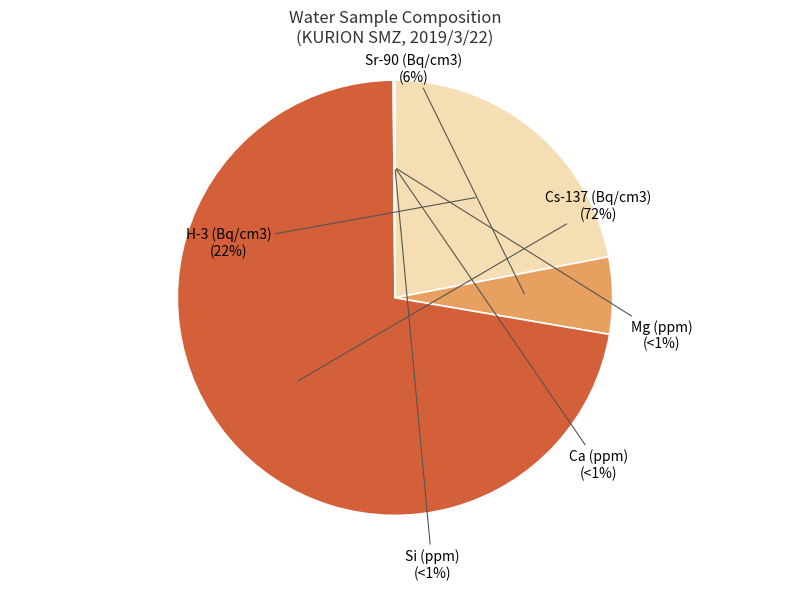

To the nearest percent, what portion does Cs-137 (Bq/cm3) represent?

72%